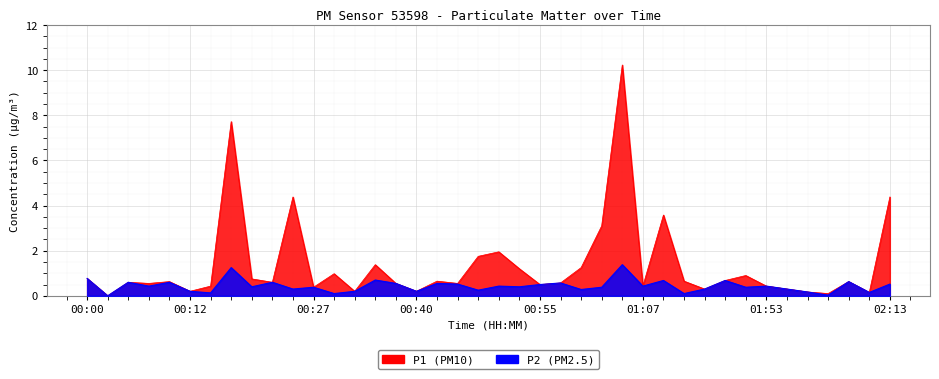

What is the difference between the maximum and minimum values in the P1 series?

10.2